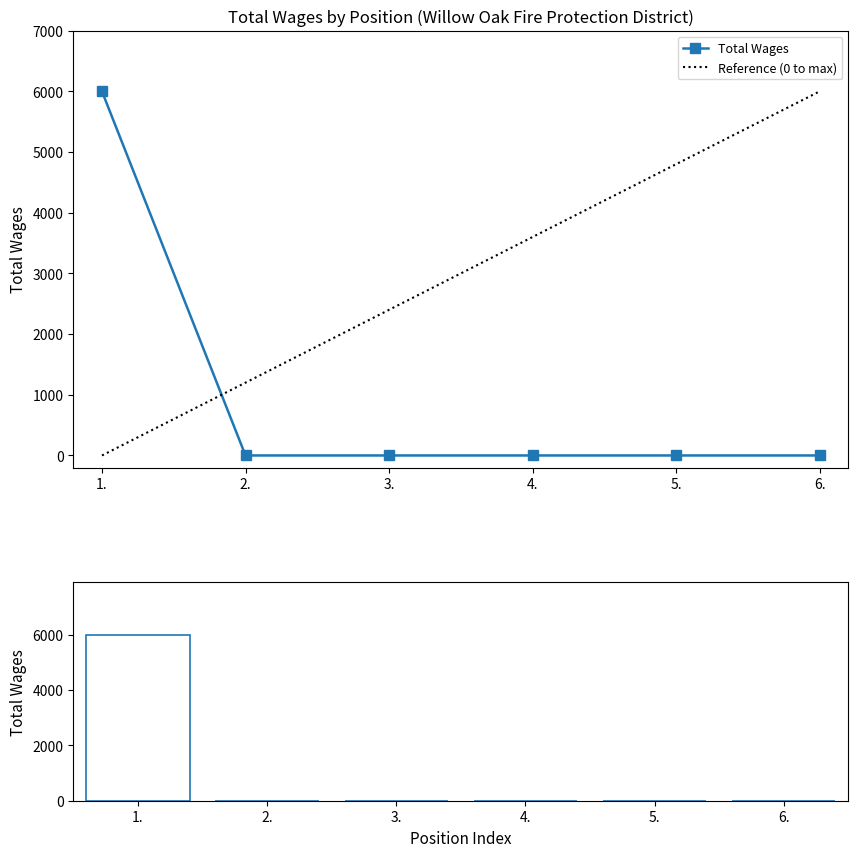

Reading right to left, list all the values displayed in this chart.

0	0	0	0	0	6000